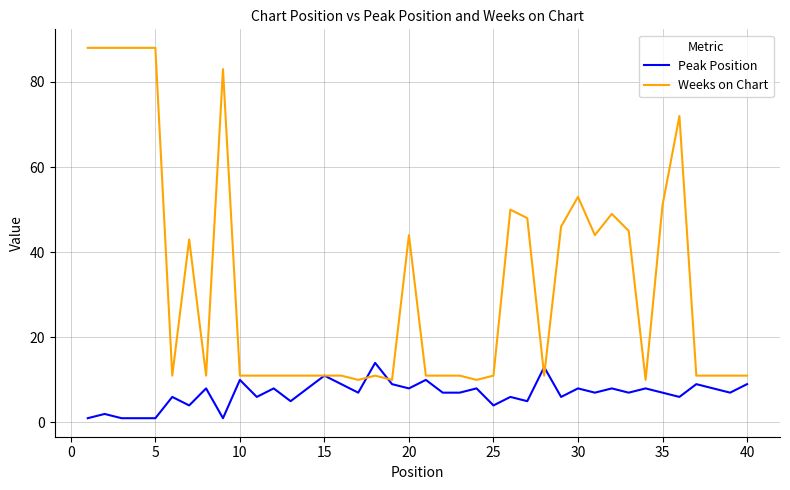

What is the highest value of the Weeks on Chart series?

88